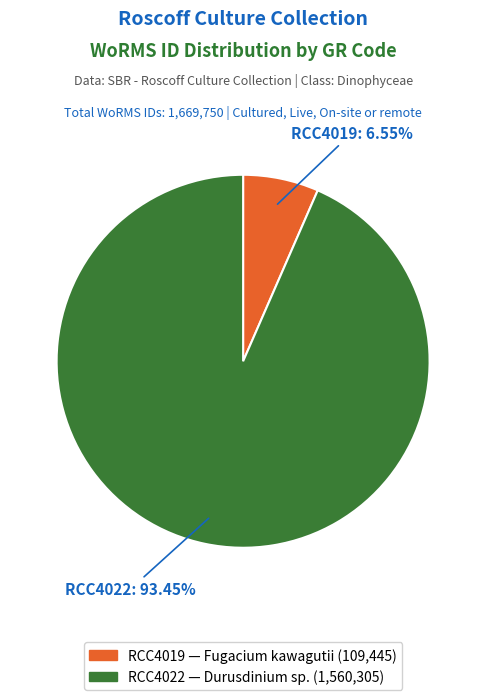

Count the number of slices in the pie.

2